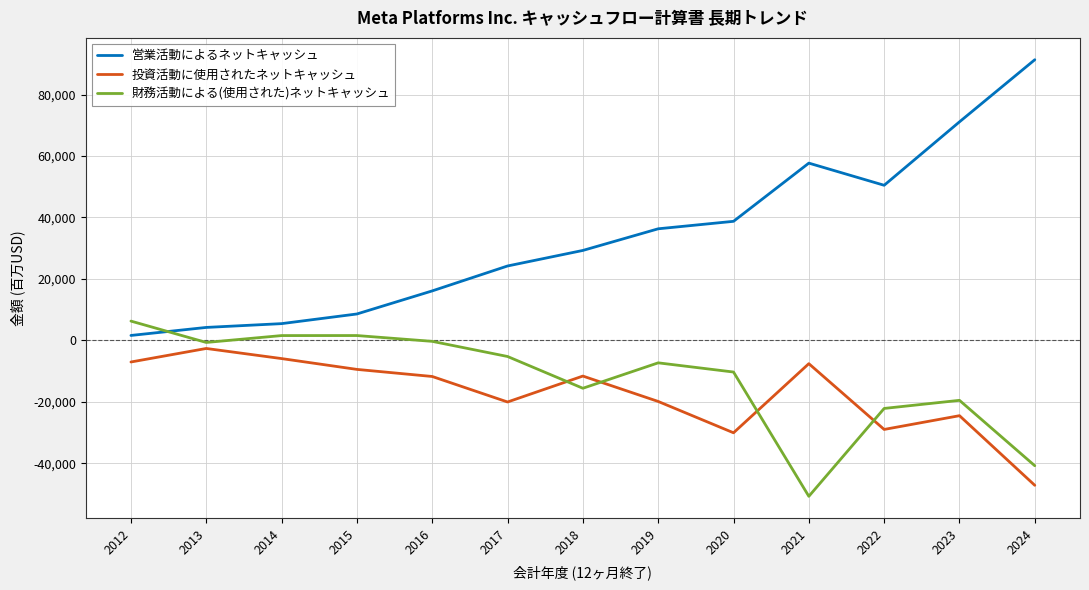

How many values in the 財務活動による(使用された)ネットキャッシュ series are below -7299?

6